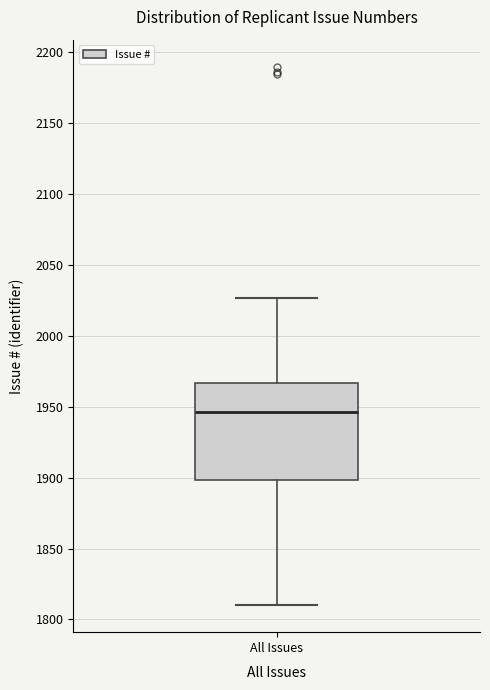

Transcribe this box plot: give where the median line is, the range the box spans, and where the two whiskers end, as read against the y-axis. The values are not printed on the chart, so give them approximately, as read against the axis.

median 1945, box 1900 to 1965, whiskers 1810 to 2025